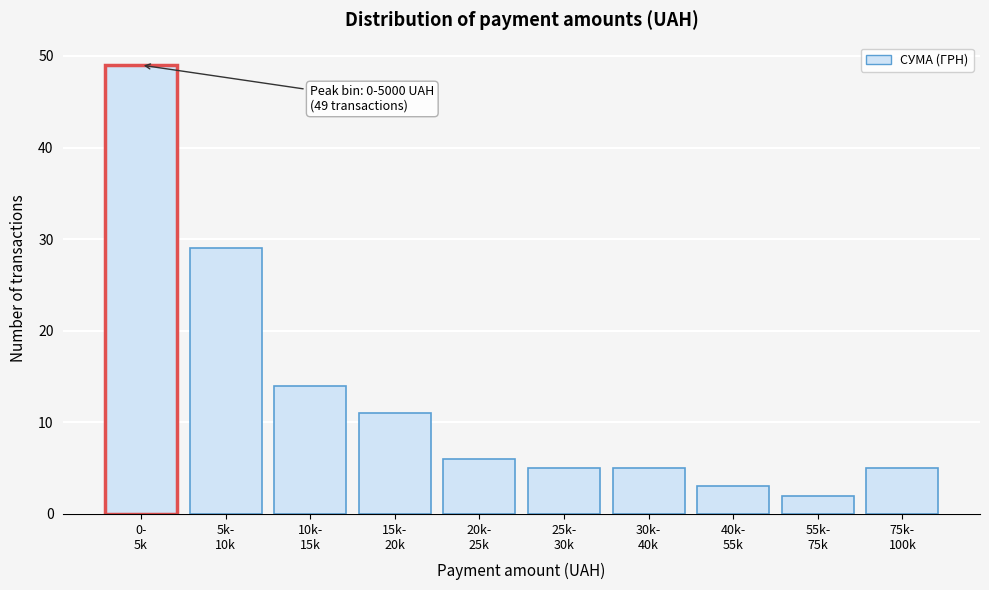

Reading left to right, list all the values displayed in this chart.

49	29	14	11	6	5	5	3	2	5